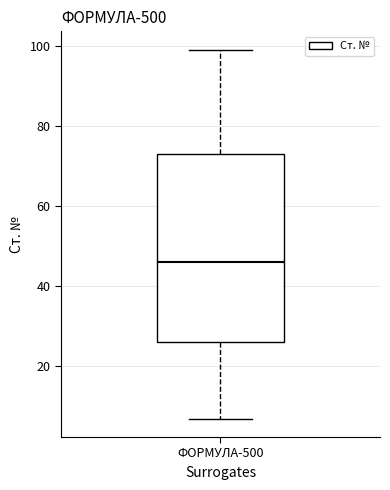

Read this box plot against the y-axis: the position of the median line, the range covered by the box, and the ends of both whiskers. The values are not printed on the chart, so give them approximately, as read against the axis.

median 46, box 26 to 74, whiskers 8 to 100